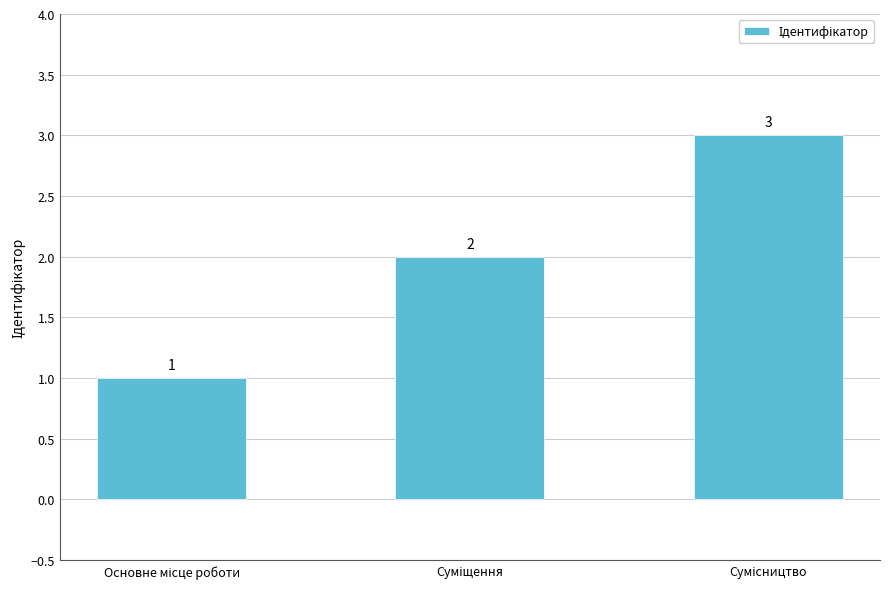

How many series are shown in this chart?

1